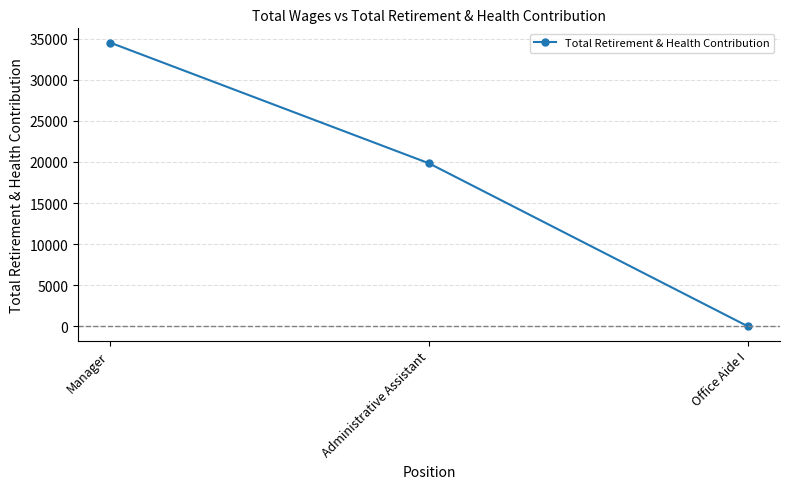

What is the label of the 1st point from the right?

Office Aide I